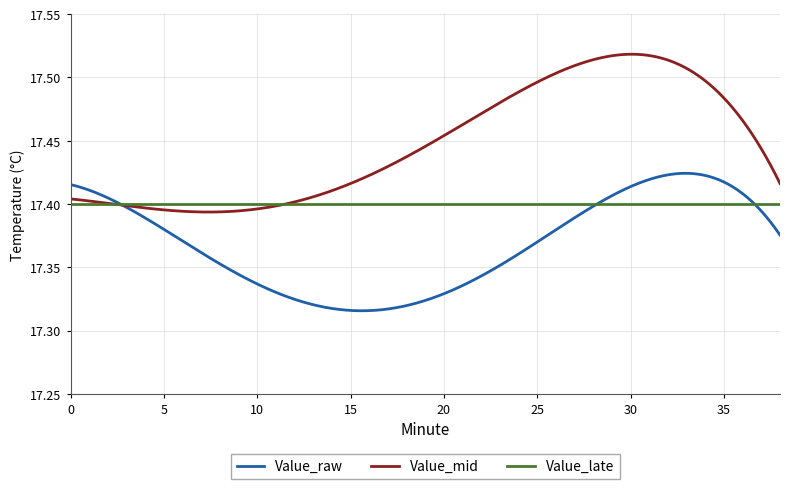

Rank the series by their maximum value, from lowest to highest.

Value_late, Value_raw, Value_mid